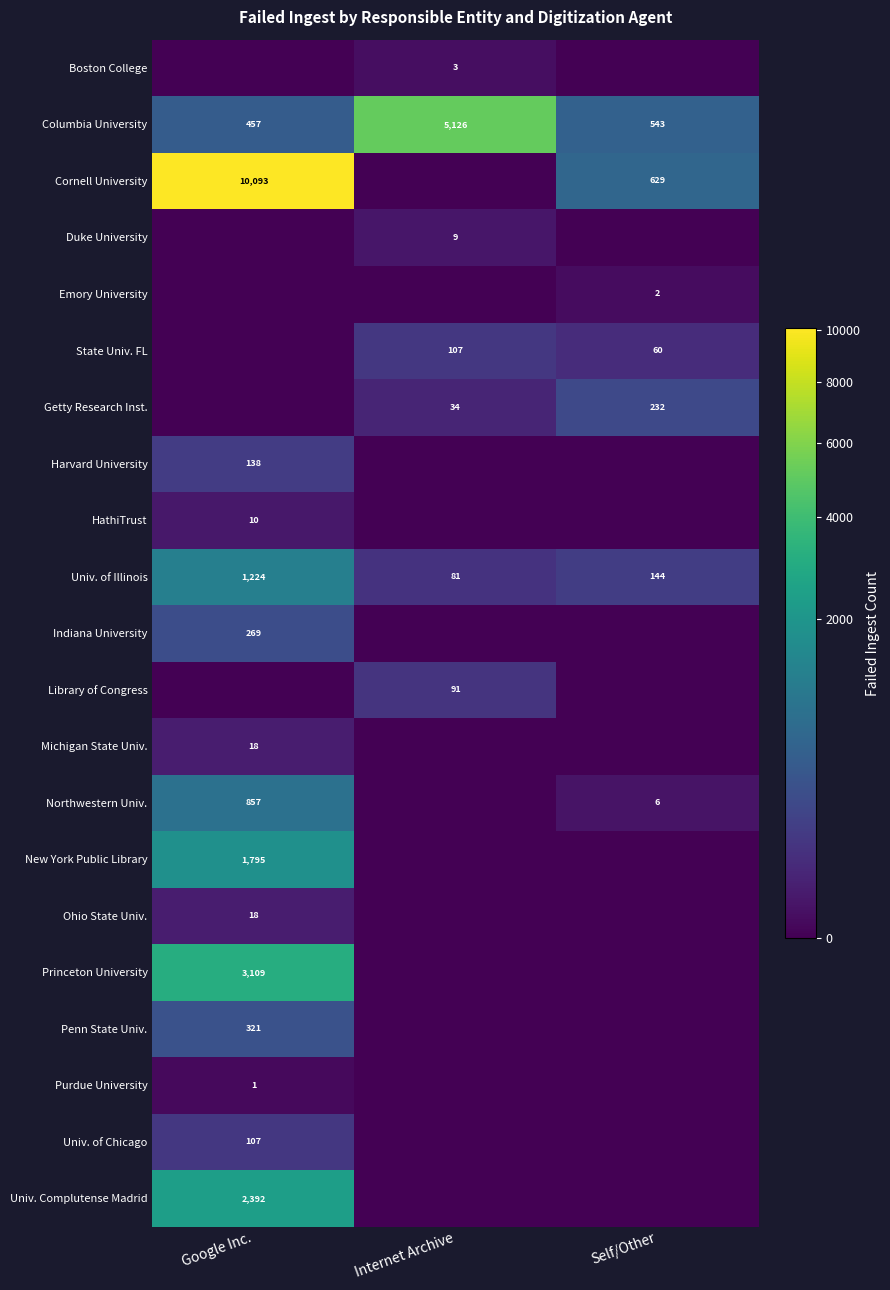

The Indiana University series shows 269 at Google Inc.. True or false?

True